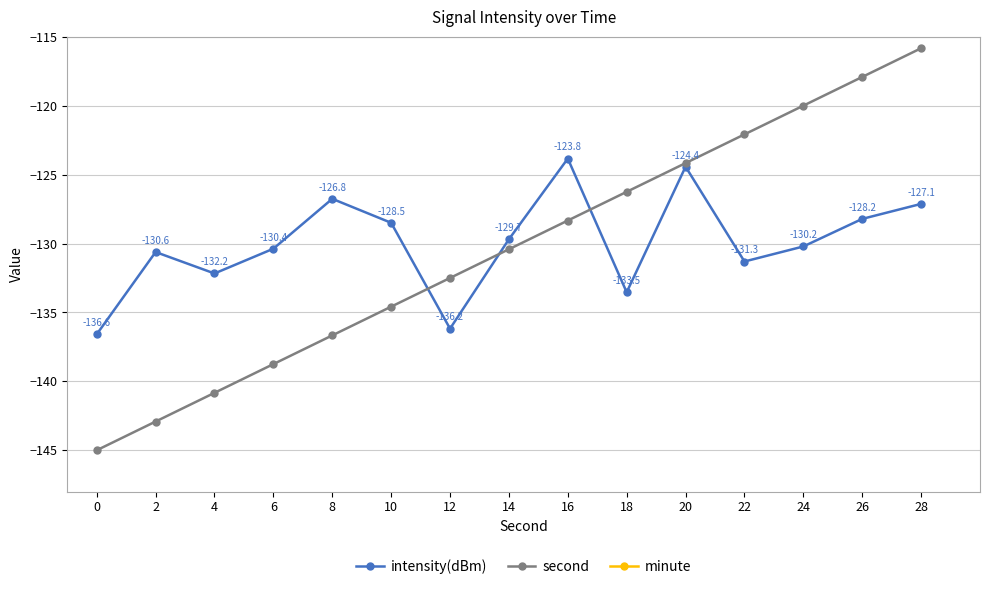

Which has a higher value, 16 or 26?

16